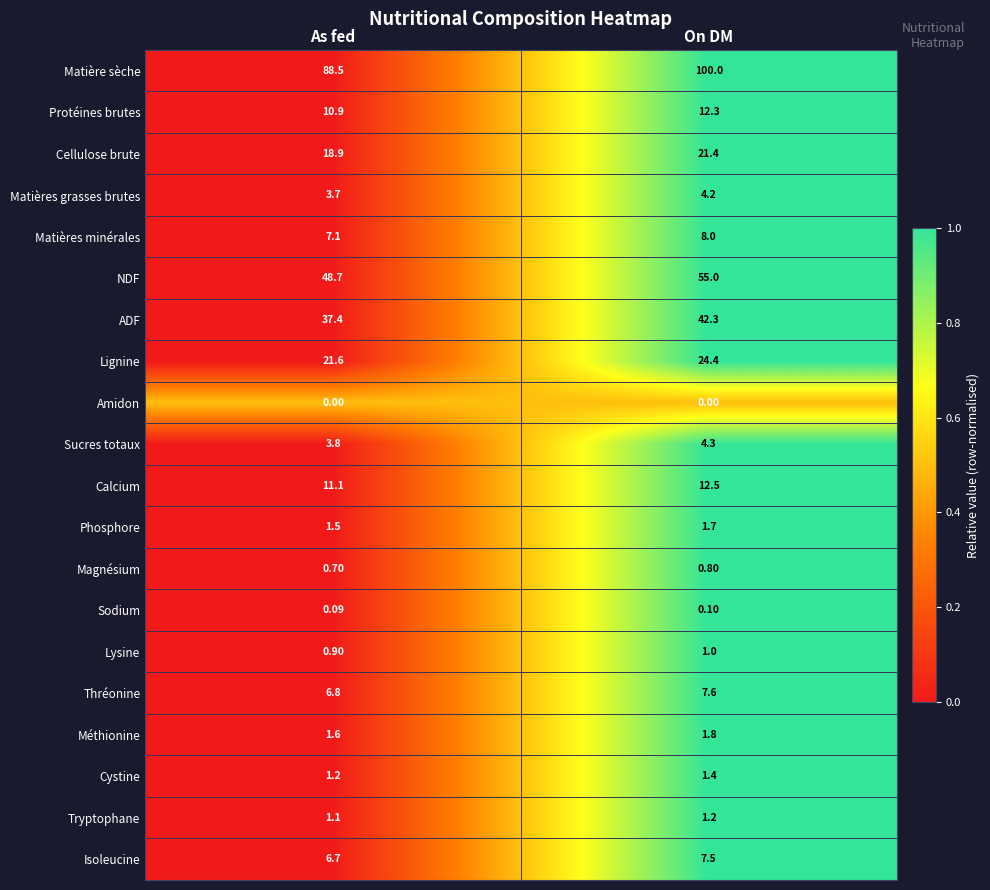

Which series has the largest total across all categories?

Matière sèche